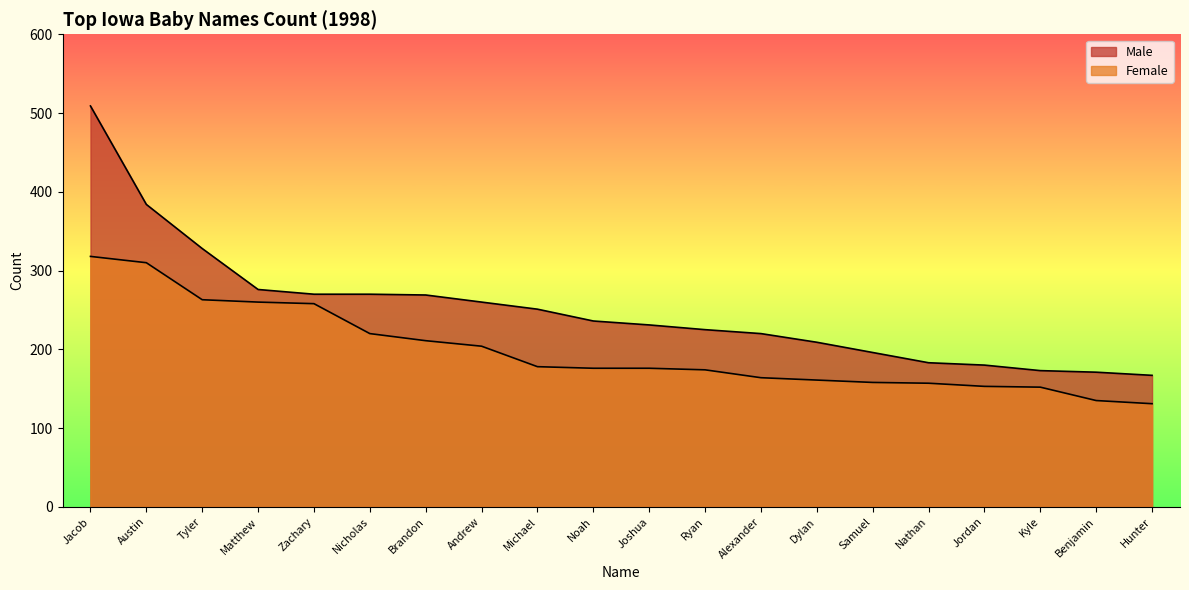

What is the spread (max minus min) of values at Dylan?

48